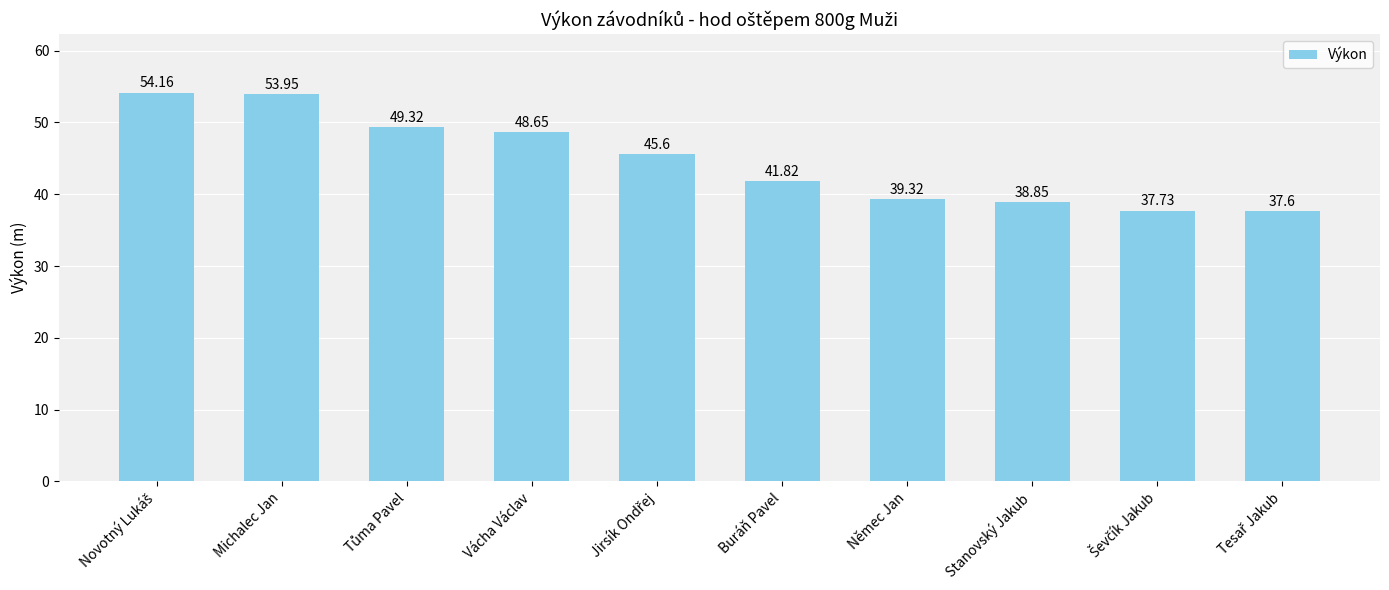

What is the label of the 4th bar from the left?

Vácha Václav